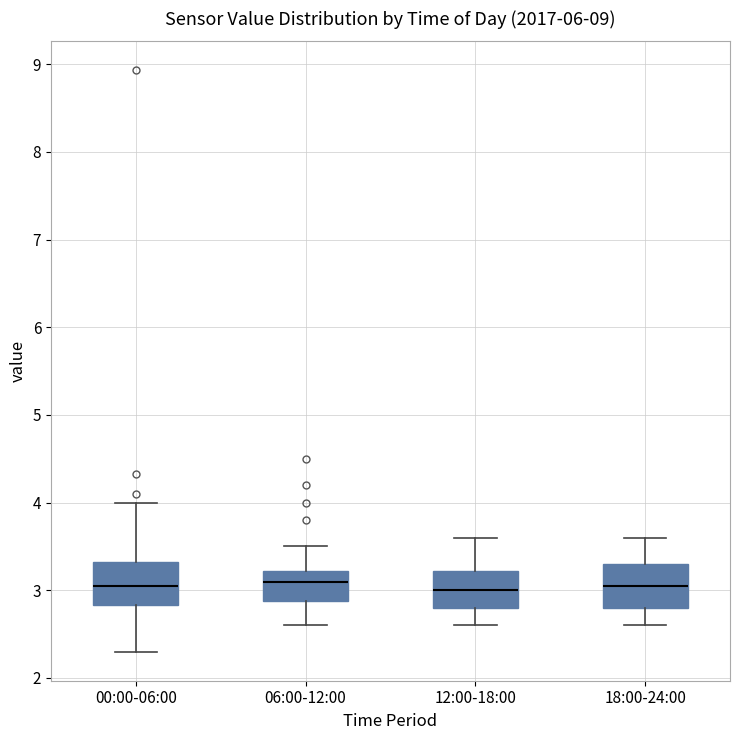

Reading left to right, read every box against the y-axis: the position of its median line, the range the box covers, and the ends of its whiskers. The values are not printed on the chart, so give them approximately, as read against the axis.

00:00-06:00: median 3.1, box 2.8 to 3.3, whiskers 2.3 to 4.0
06:00-12:00: median 3.1, box 2.9 to 3.2, whiskers 2.6 to 3.5
12:00-18:00: median 3.0, box 2.8 to 3.2, whiskers 2.6 to 3.6
18:00-24:00: median 3.1, box 2.8 to 3.3, whiskers 2.6 to 3.6